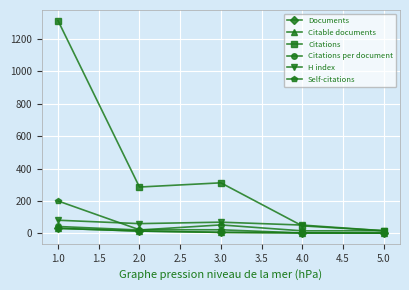

Does the chart have visible grid lines?

Yes